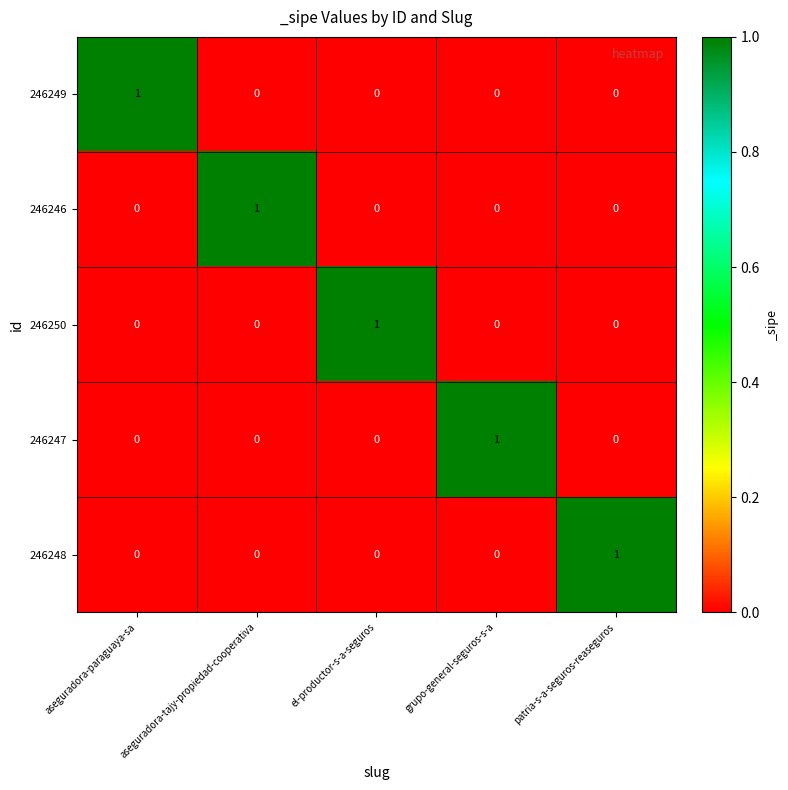

At how many categories does at least one series exceed 0?

5